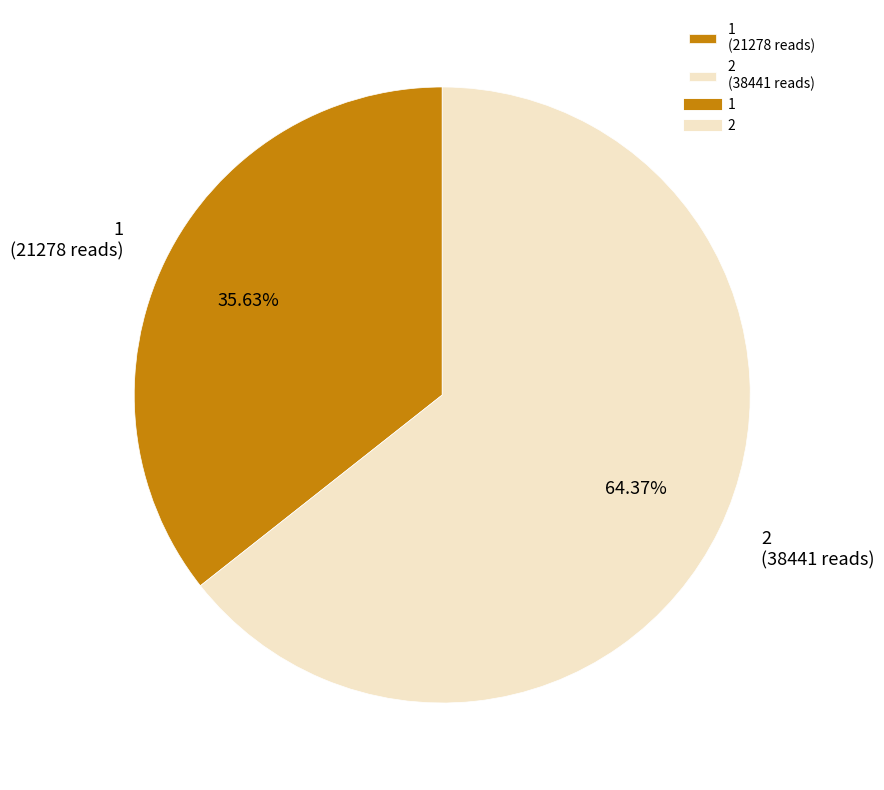

Combined, do 1 and 2 account for over 50%?

Yes